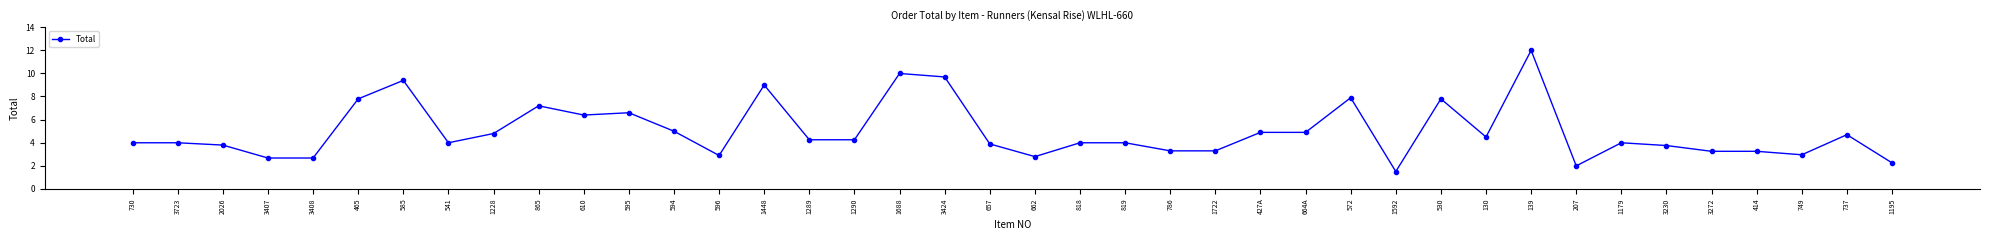

Is it true that the value at 595 is 1.8?

False